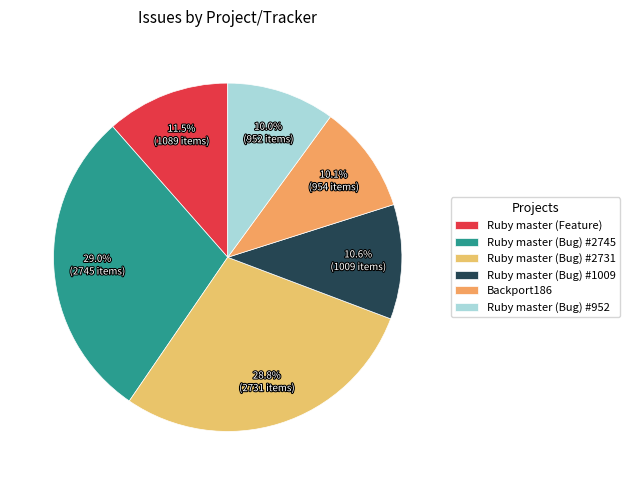

Rank the categories by value from lowest to highest.

Ruby master (Bug) #952, Backport186, Ruby master (Bug) #1009, Ruby master (Feature), Ruby master (Bug) #2731, Ruby master (Bug) #2745